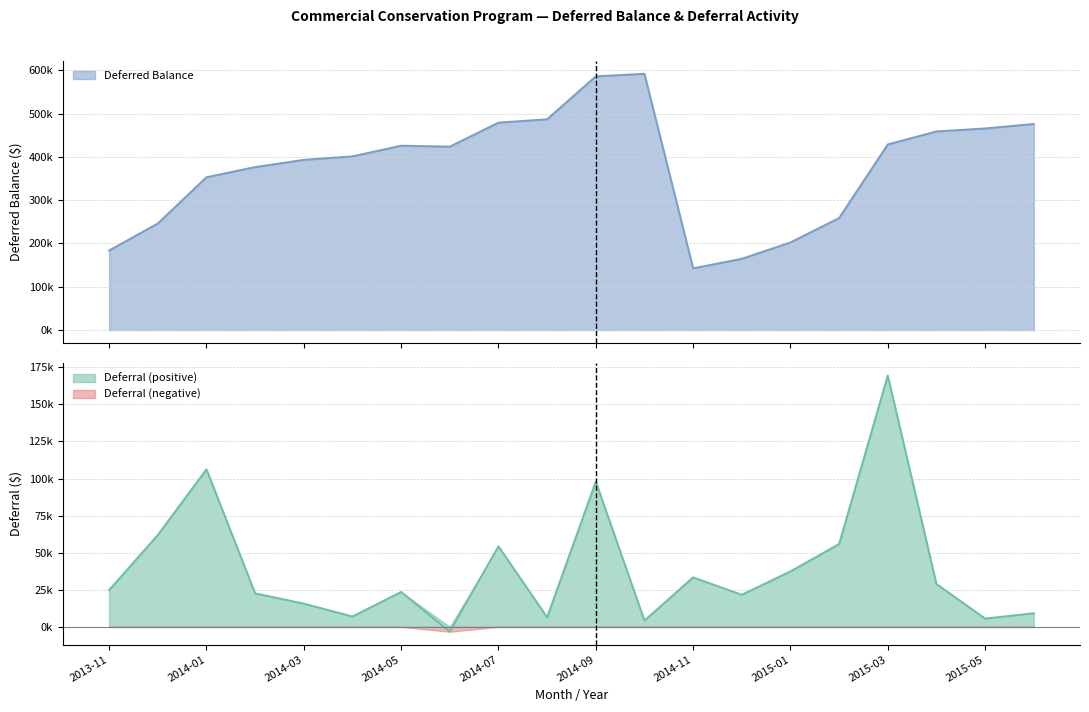

How many negative values does the Deferral series have?

1